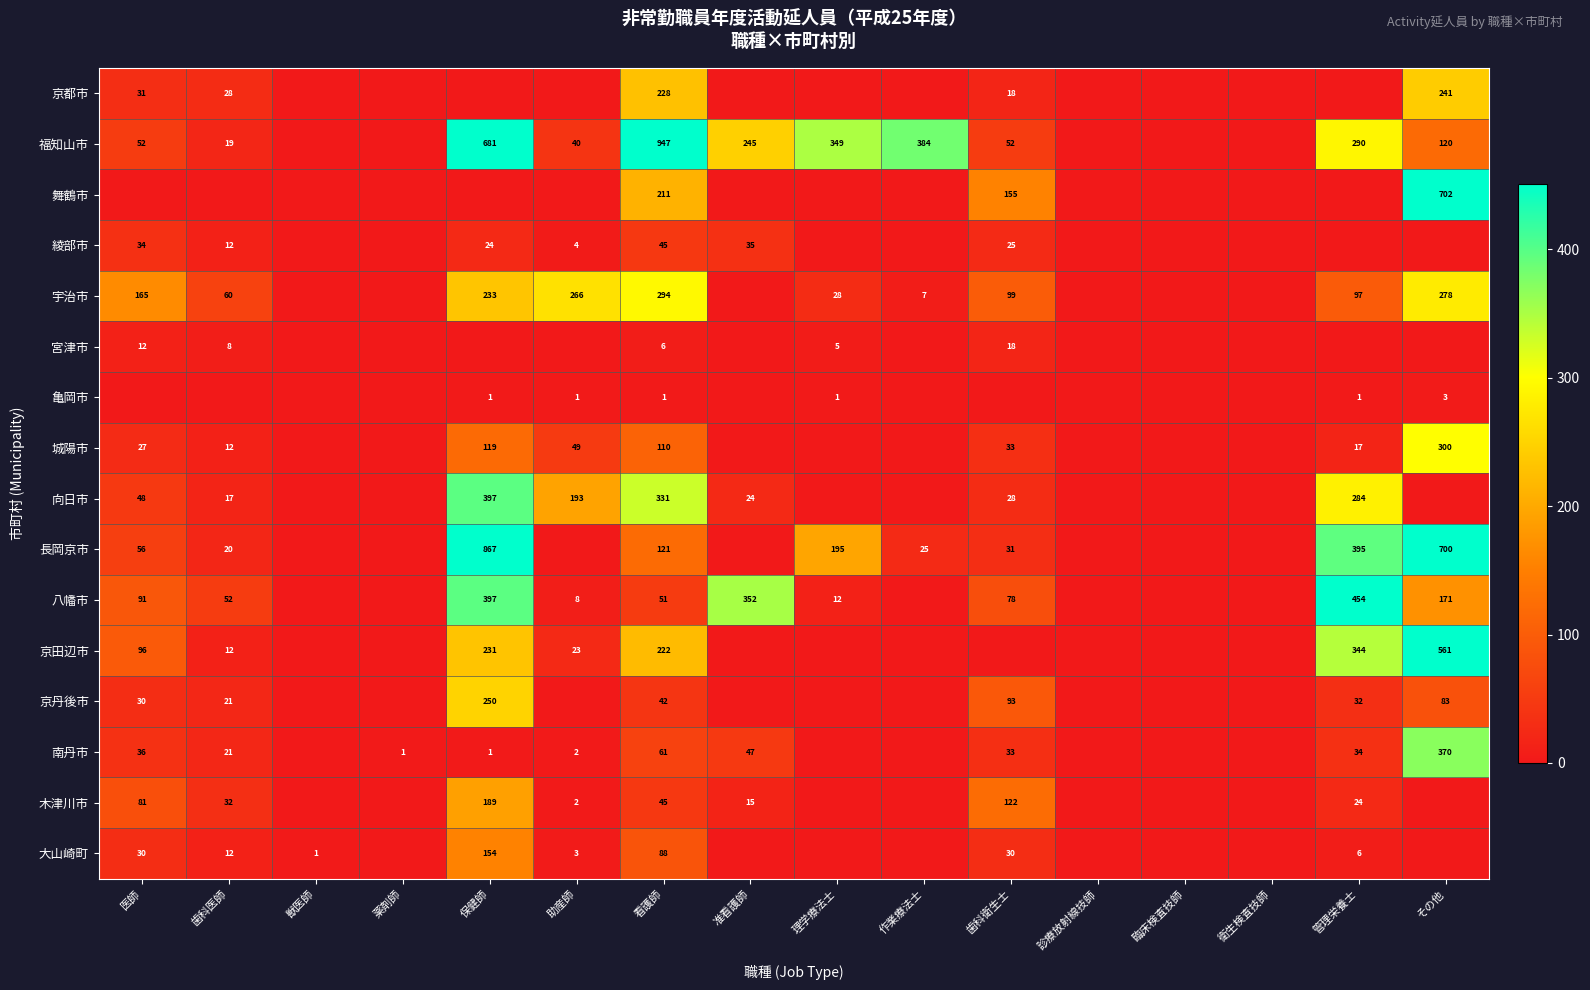

The value of 大山崎町 at 歯科衛生士 is 44. True or false?

False